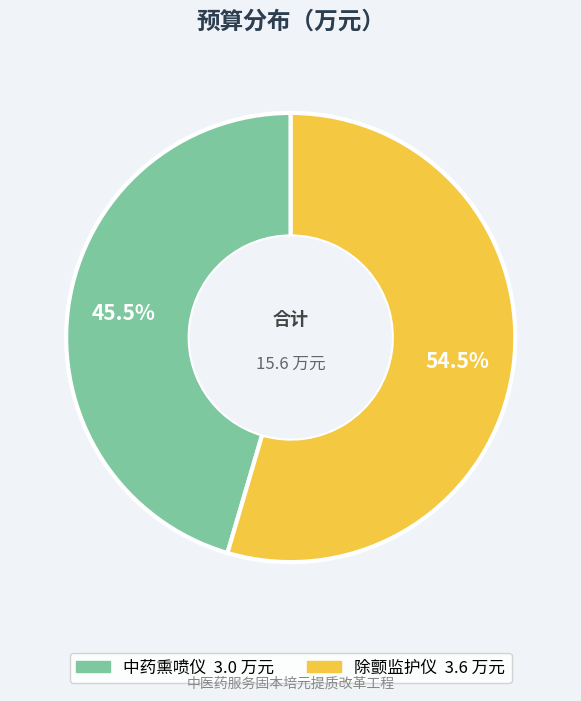

What percentage is NOT represented by 除颤监护仪?

45.5%